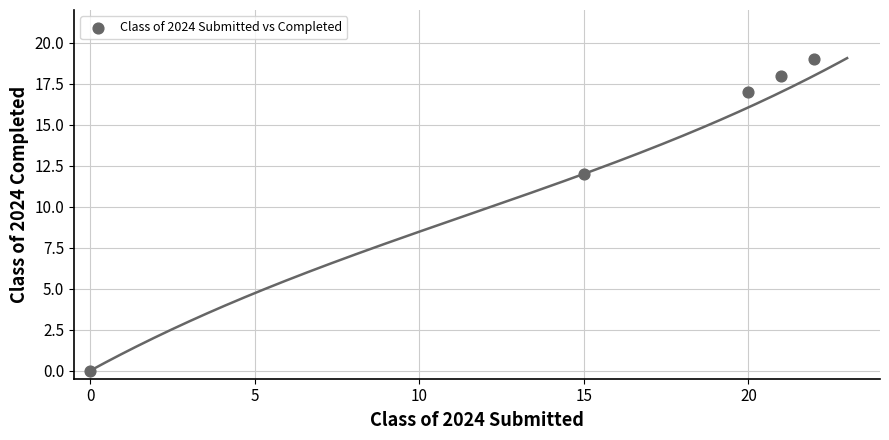

What Y value in the scatter plot is closest to 9?

12